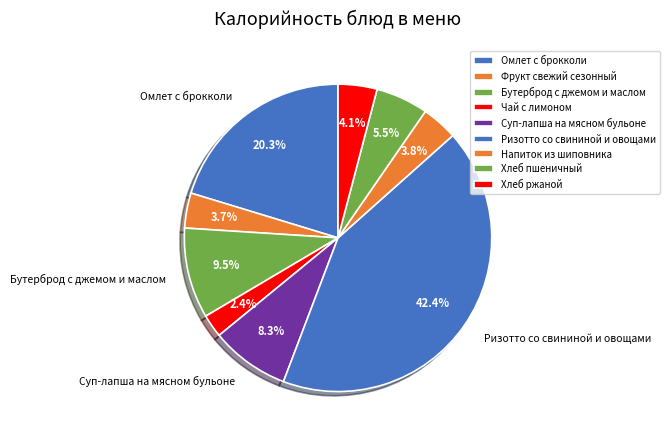

How many slices are in this pie chart?

9